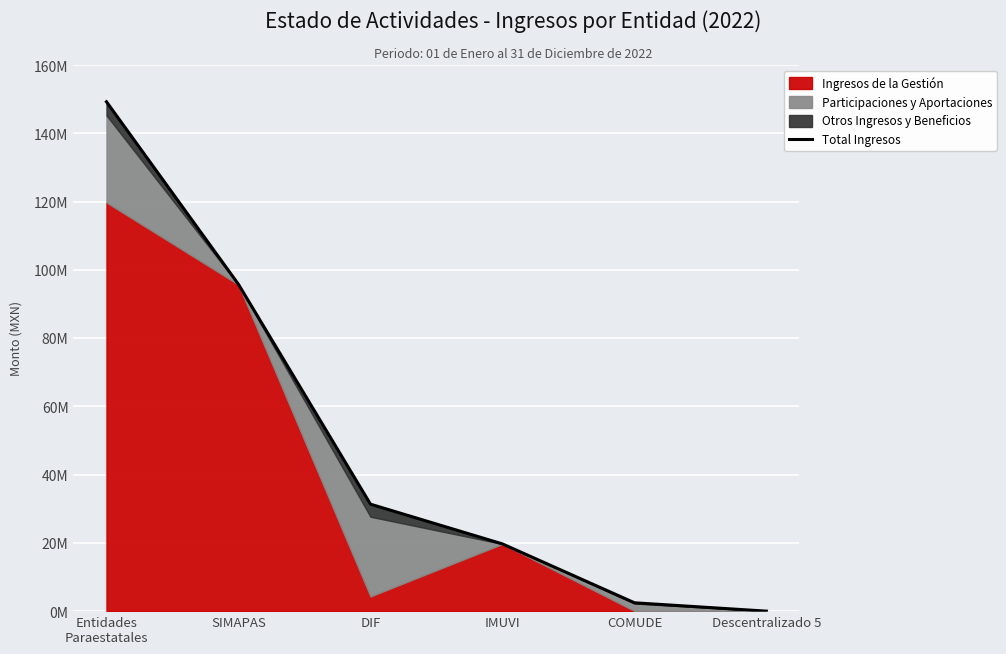

The chart shows a value of 52894082.1 at SIMAPAS. True or false?

False